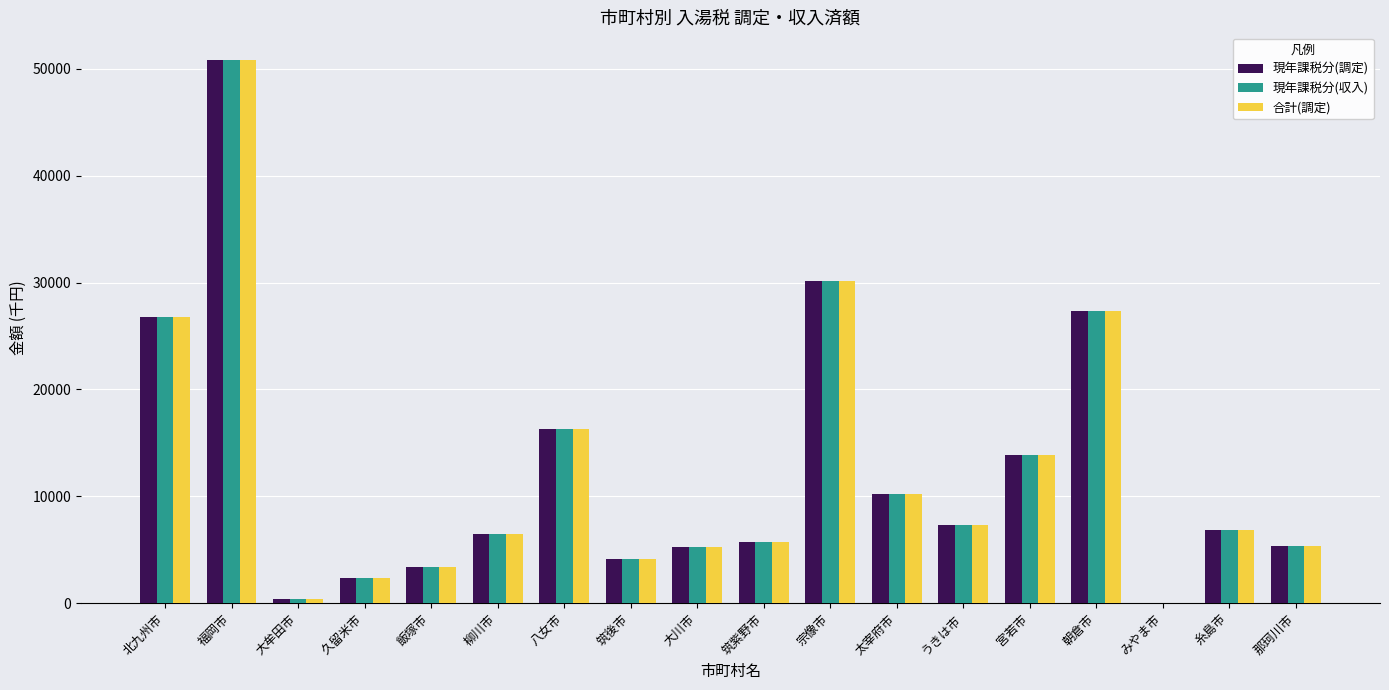

What is the approximate value of 合計(調定) at 宮若市?

13858